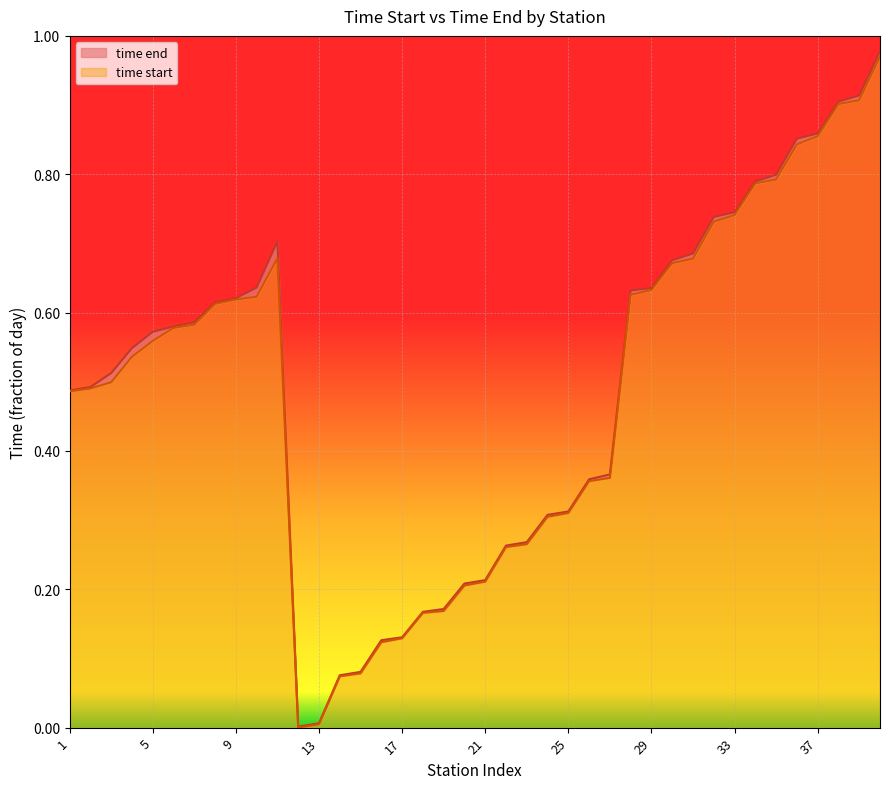

True or false: time end and time start cross at least once.

False